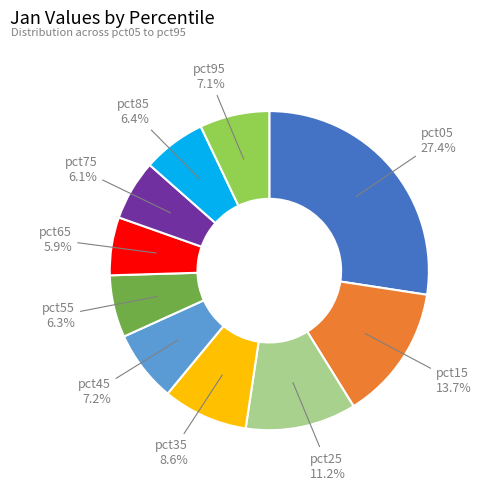

Is there any slice that represents more than half of the pie?

No